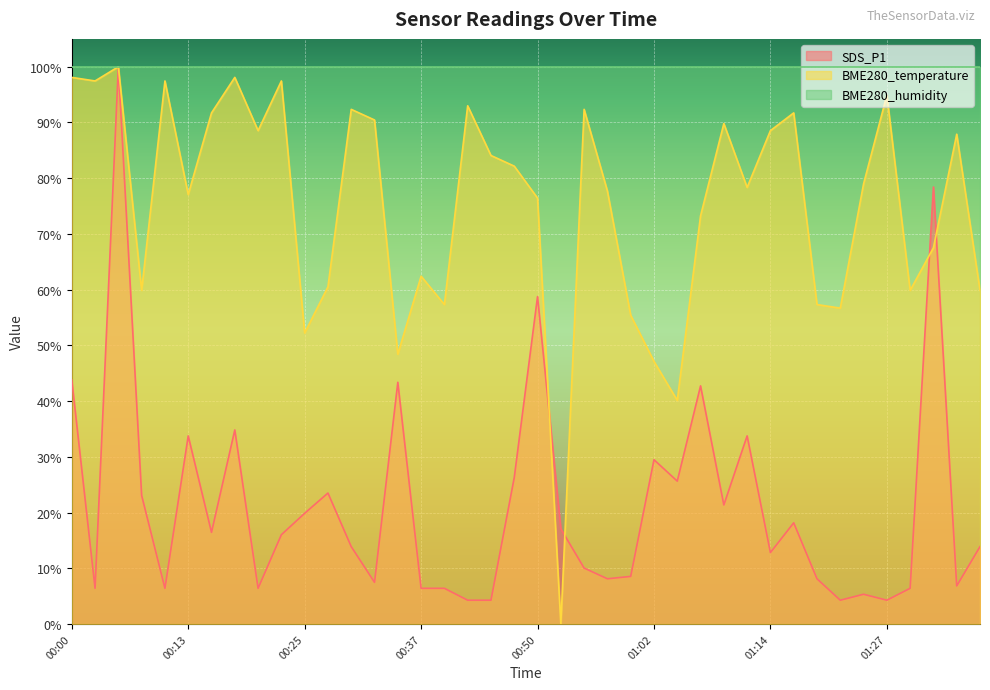

The value of SDS_P1 at 01:17 is 24.9. True or false?

False